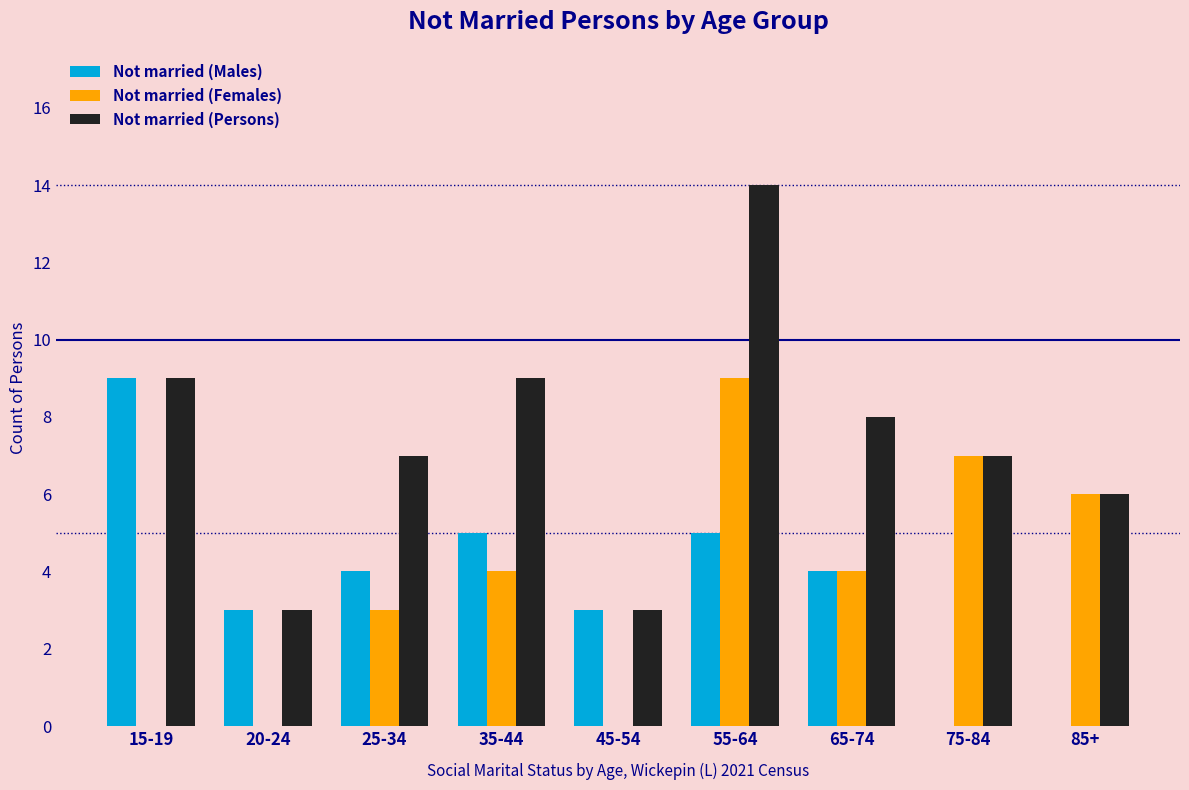

Reading right to left, what are all the values shown in this chart?

Not married (Males): 85+=0	75-84=0	65-74=4	55-64=5	45-54=3	35-44=5	25-34=4	20-24=3	15-19=9
Not married (Females): 85+=6	75-84=7	65-74=4	55-64=9	45-54=0	35-44=4	25-34=3	20-24=0	15-19=0
Not married (Persons): 85+=6	75-84=7	65-74=8	55-64=14	45-54=3	35-44=9	25-34=7	20-24=3	15-19=9